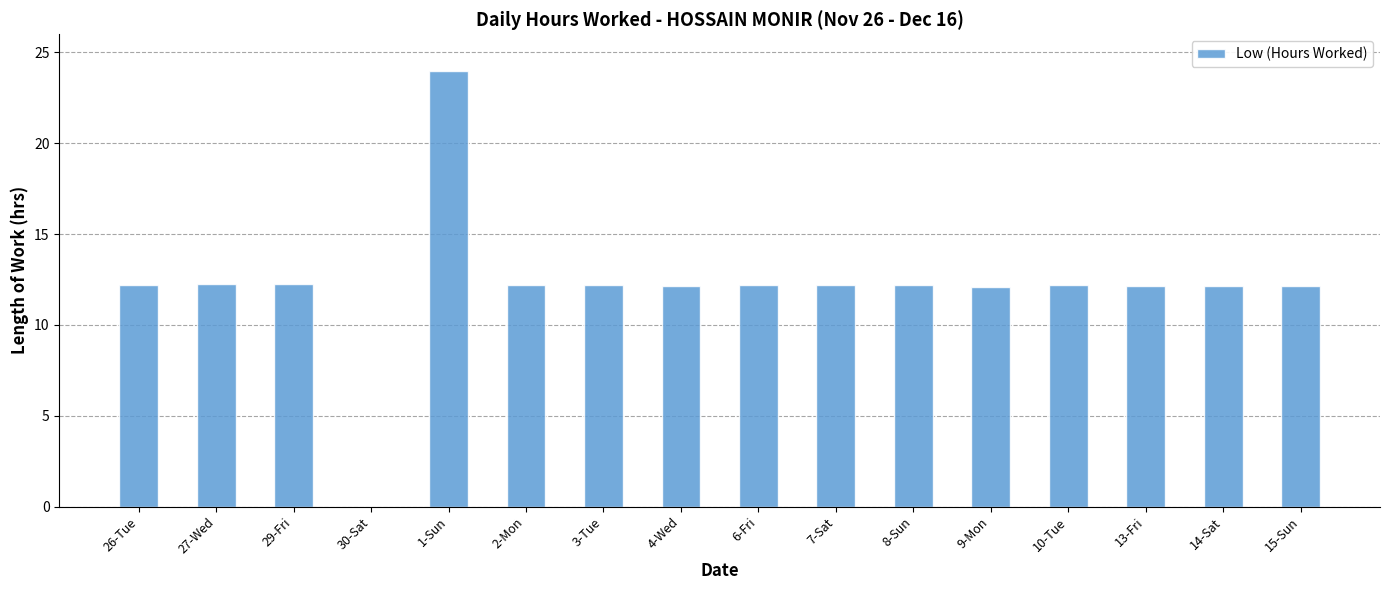

The value at 9-Mon is 12.1. True or false?

True